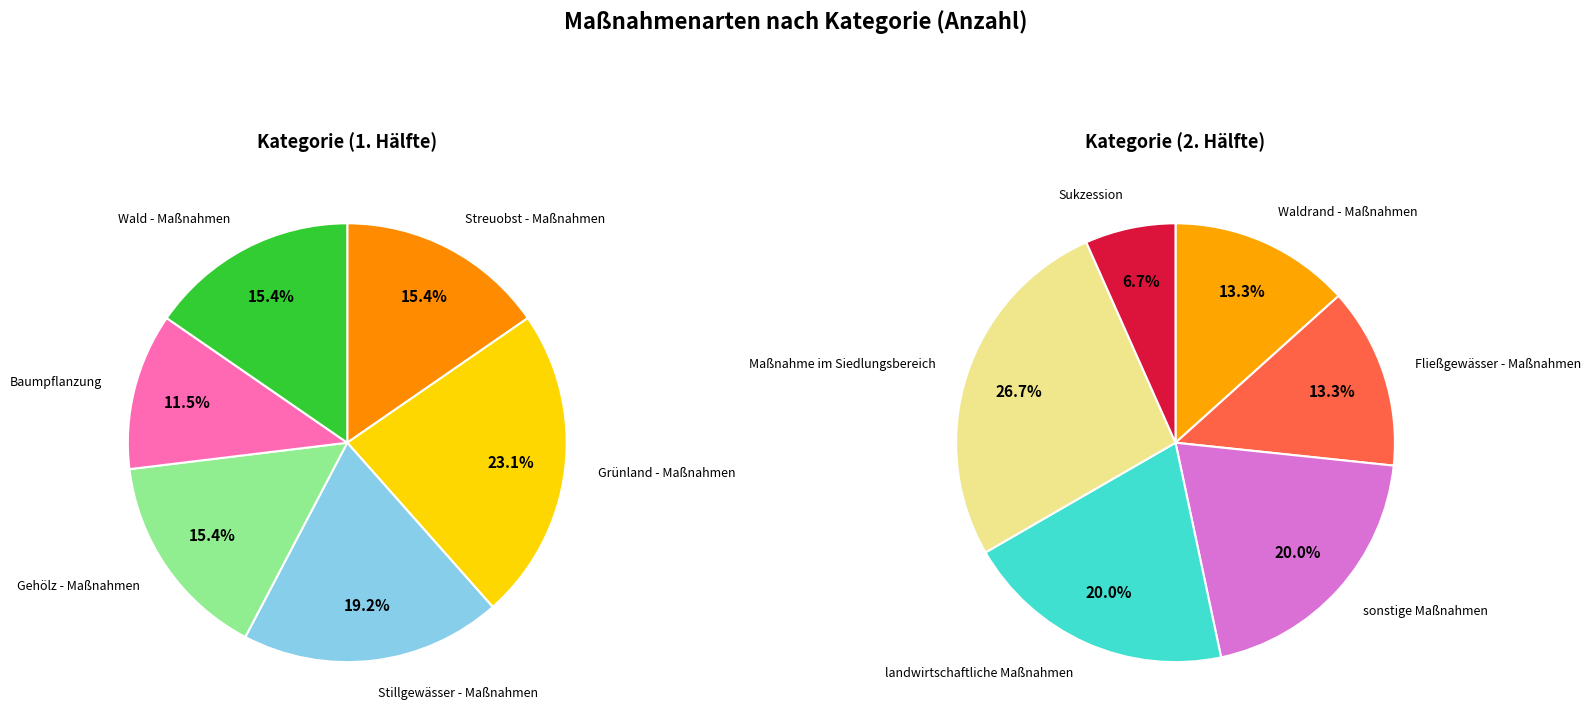

Does any single category account for the majority?

No